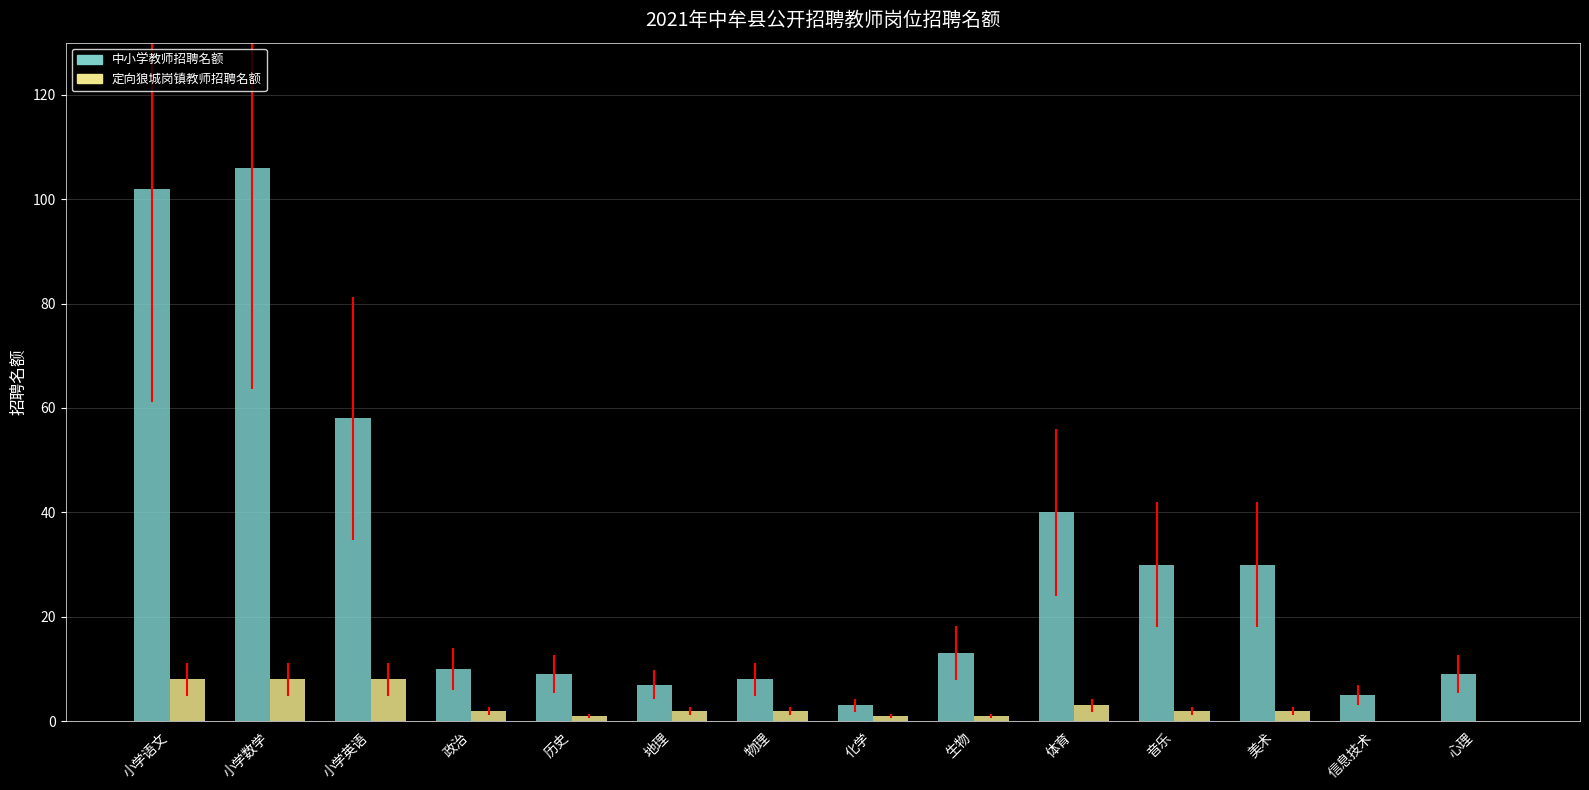

What is the total value across all series at 小学英语?

66